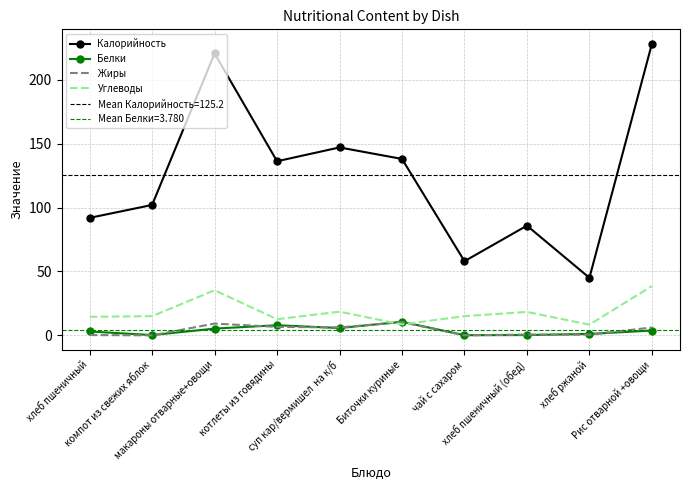

What is the greatest value displayed?

228.0